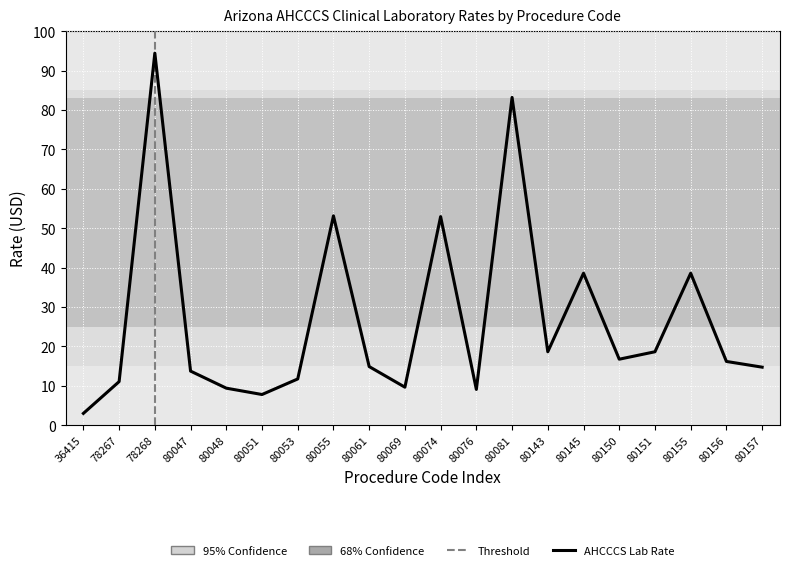

What is the change in value from 78267 to 80155?

+27.5